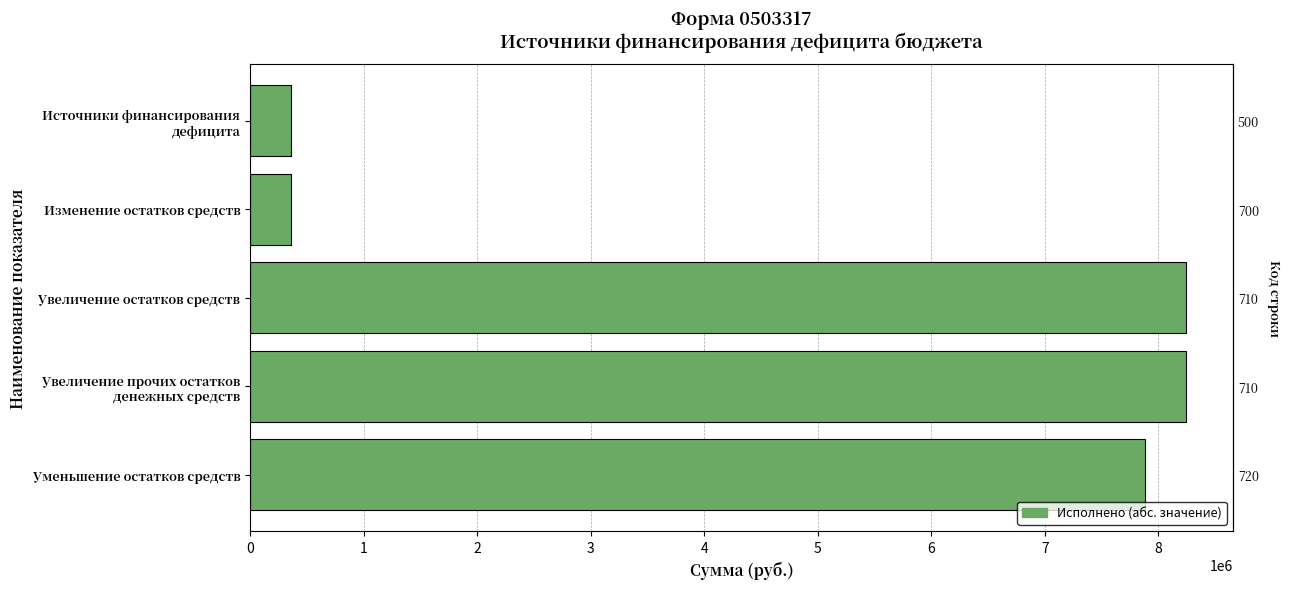

Approximately how many times larger is the value at Увеличение прочих остатков денежных средств compared to Увеличение остатков средств?

1.0